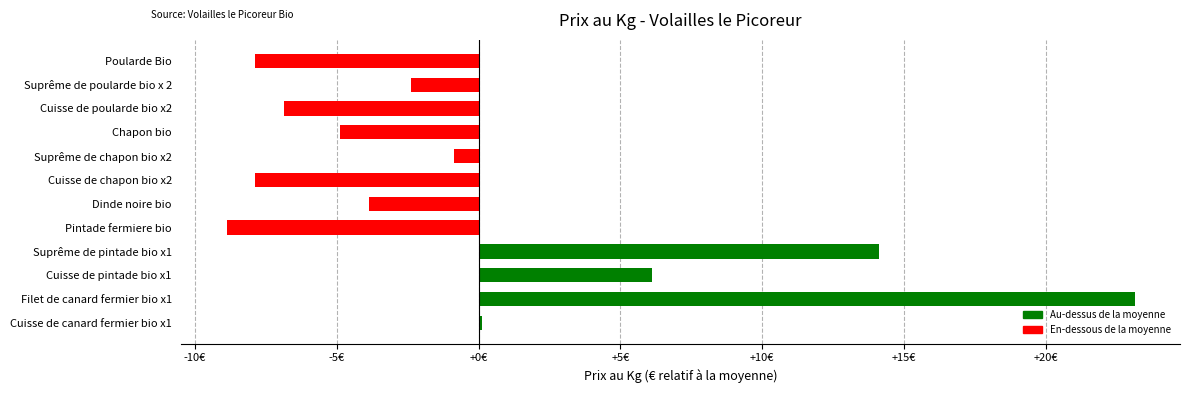

How many positive values are there?

4